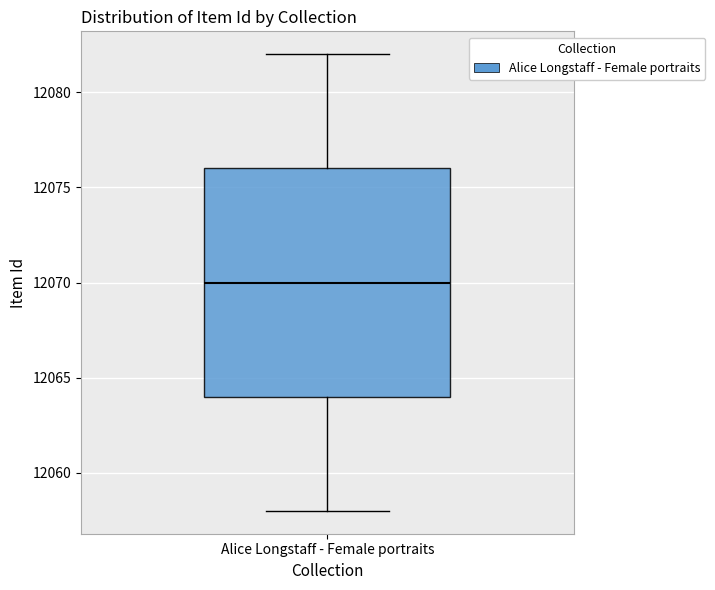

Transcribe this box plot: give where the median line is, the range the box spans, and where the two whiskers end, as read against the y-axis. The values are not printed on the chart, so give them approximately, as read against the axis.

median 12070, box 12064 to 12076, whiskers 12058 to 12082